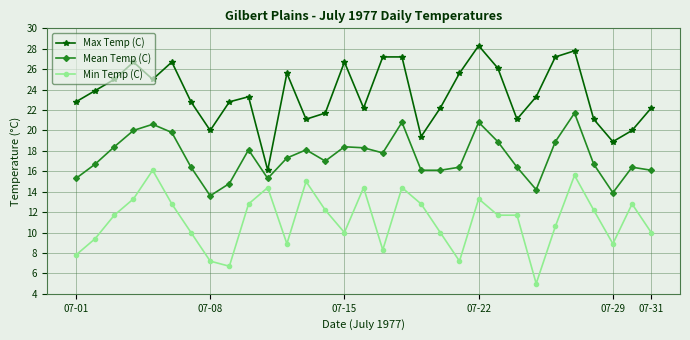

What is the maximum value shown in the chart?

28.3